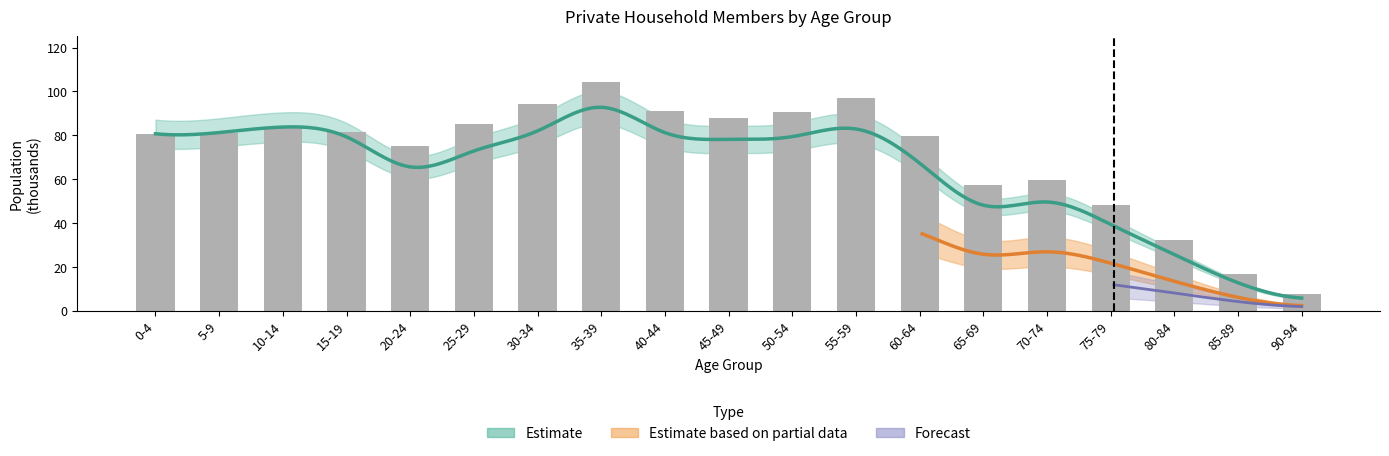

Where is the data nearest to the value 55?

65-69